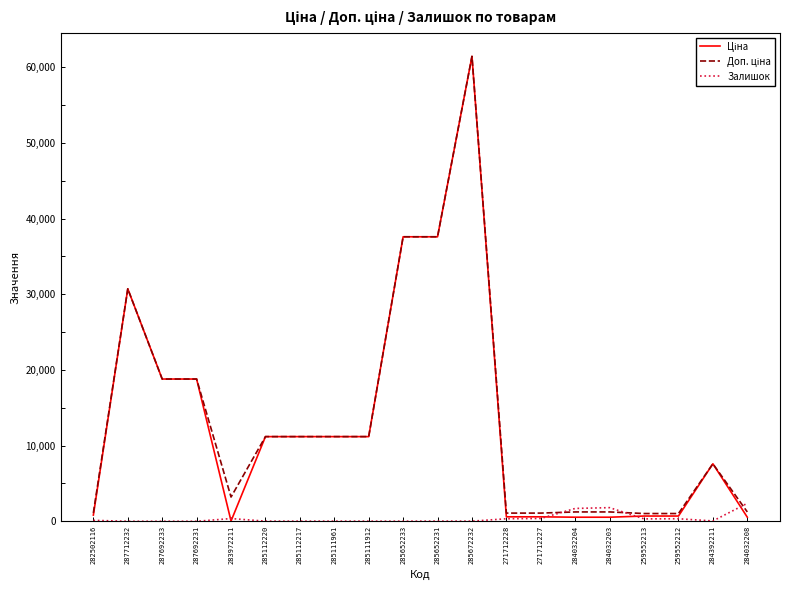

At which category is the sum across all series the highest?

285672232